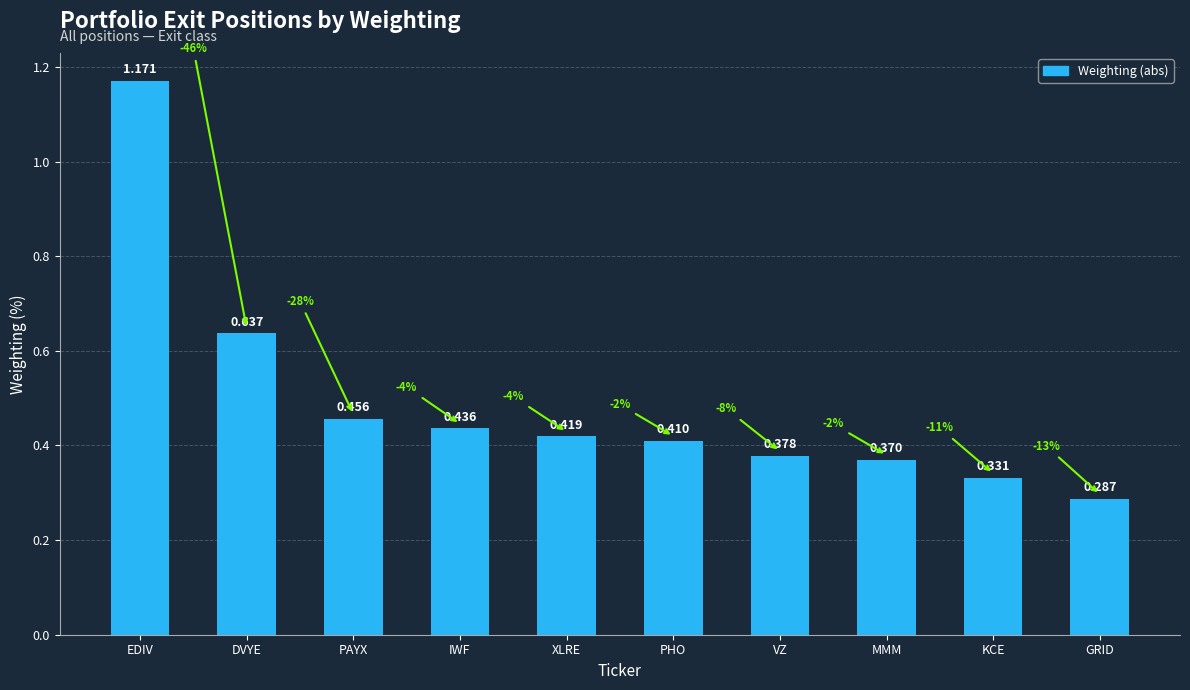

At which label is the value closest to 0?

GRID